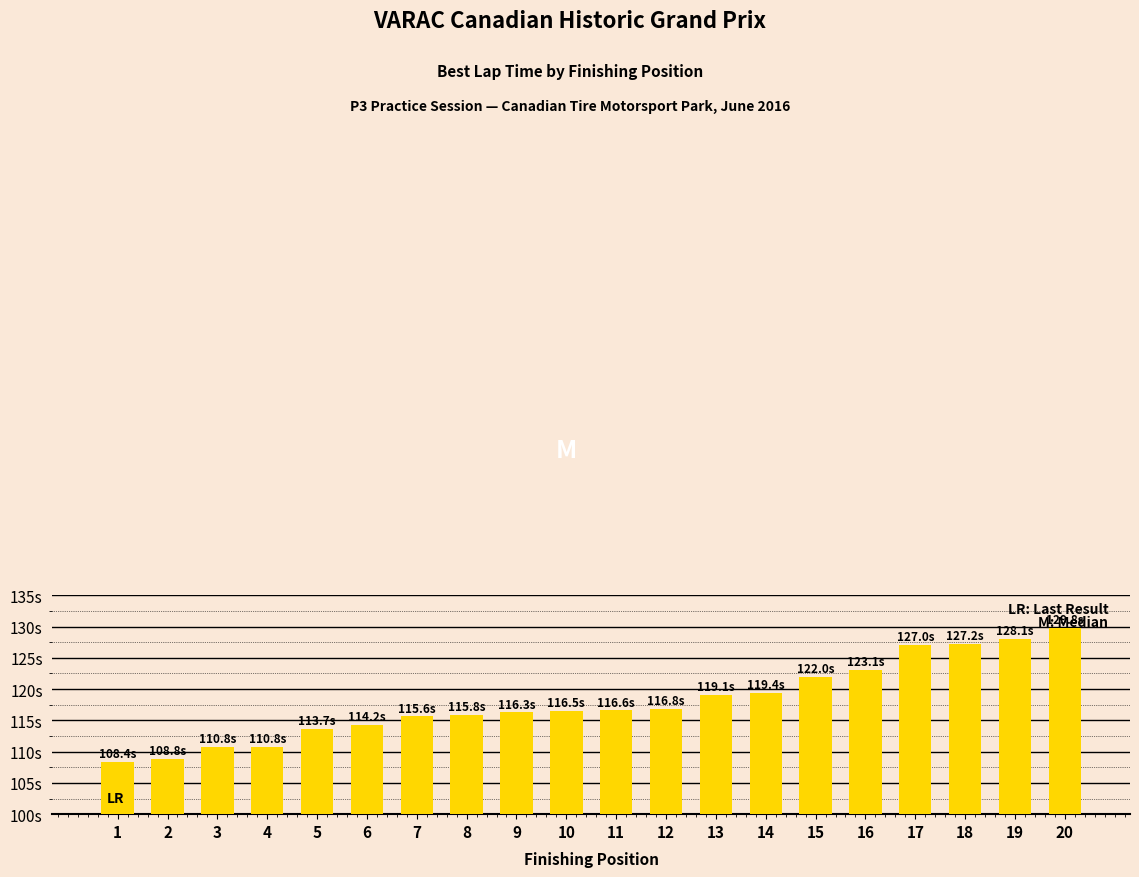

Rank the categories by value from lowest to highest.

1, 2, 3, 4, 5, 6, 7, 8, 9, 10, 11, 12, 13, 14, 15, 16, 17, 18, 19, 20